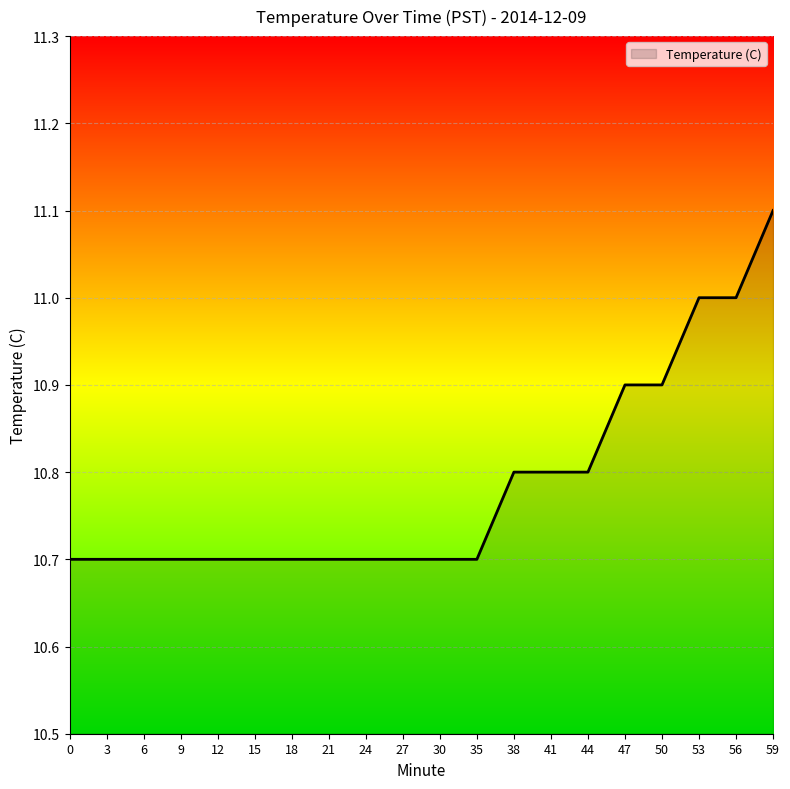

Reading left to right, what are all the values shown in this chart?

0=10.7	3=10.7	6=10.7	9=10.7	12=10.7	15=10.7	18=10.7	21=10.7	24=10.7	27=10.7	30=10.7	35=10.7	38=10.8	41=10.8	44=10.8	47=10.9	50=10.9	53=11.0	56=11.0	59=11.1